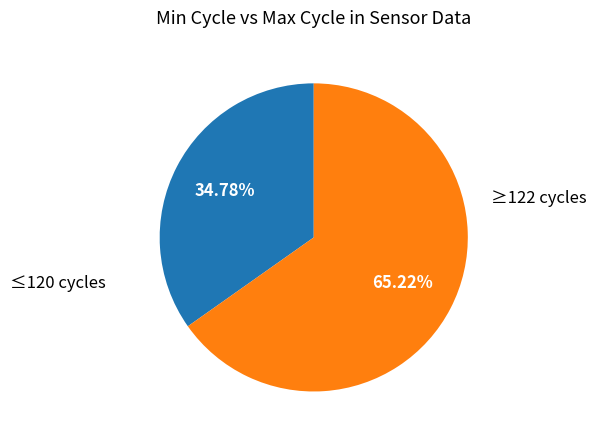

Which has a higher value, ≥122 cycles or ≤120 cycles?

≥122 cycles